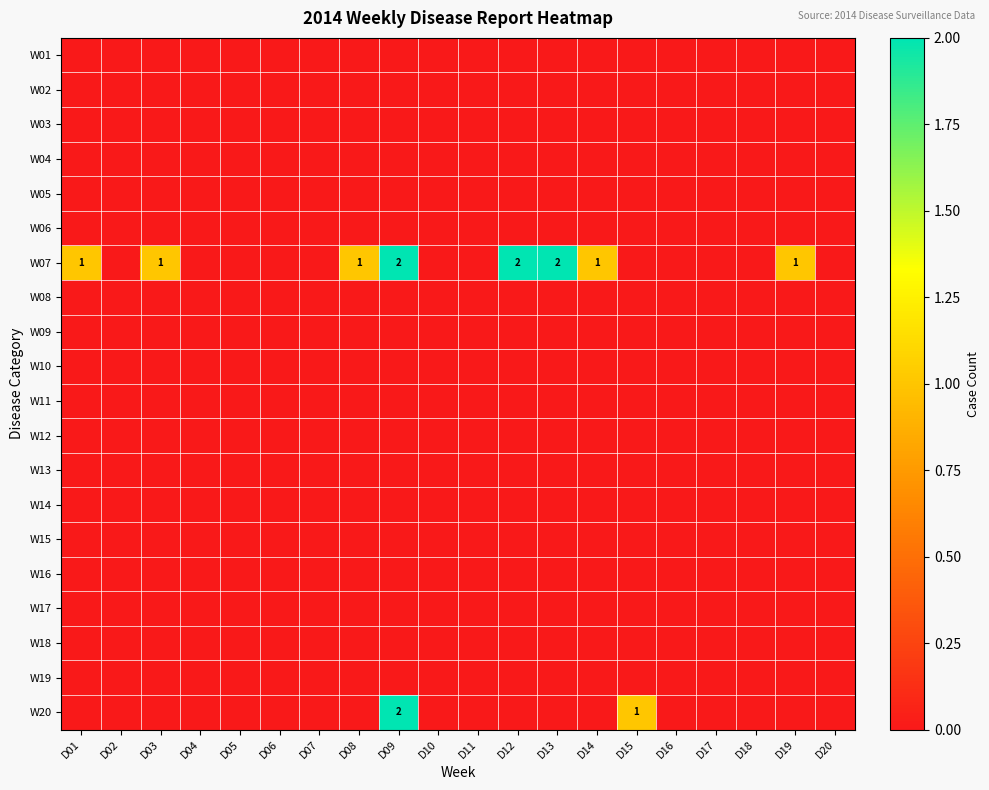

Which series has the widest spread of values?

W07